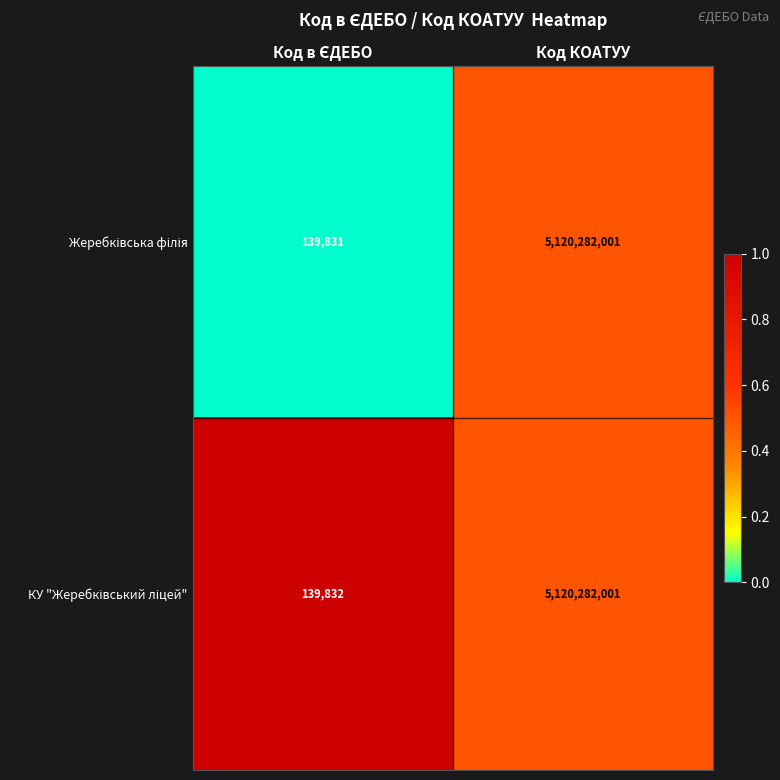

What is the maximum value shown in the chart?

5120282001